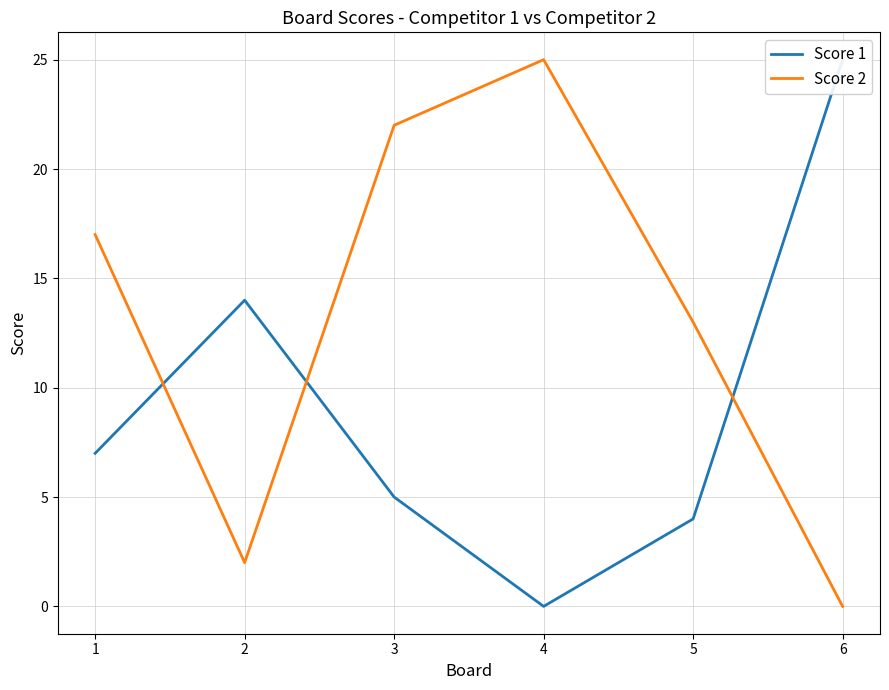

True or false: Score 2 has a value of 18 at 5.

False